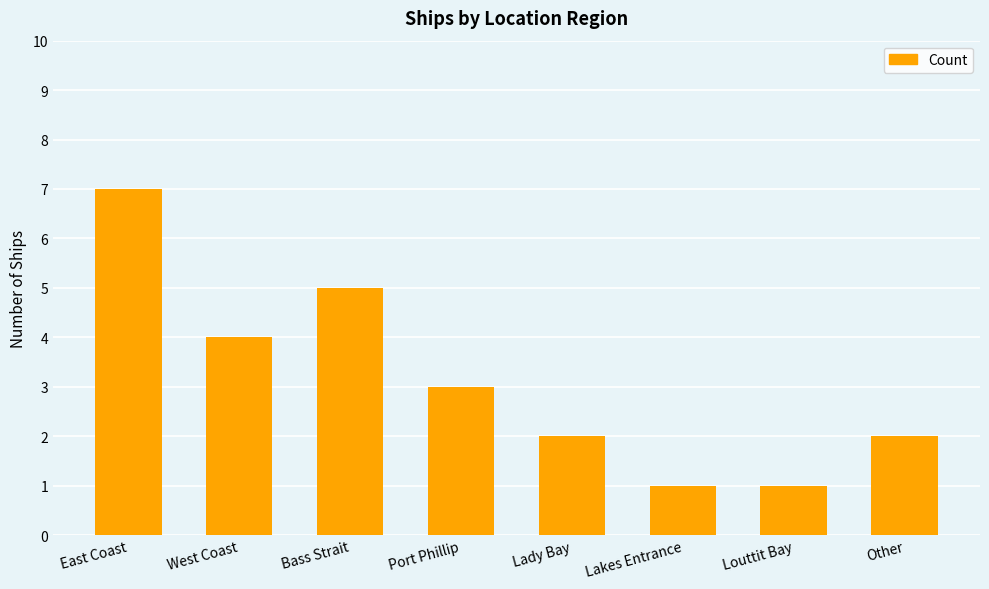

How many series are shown in this chart?

1